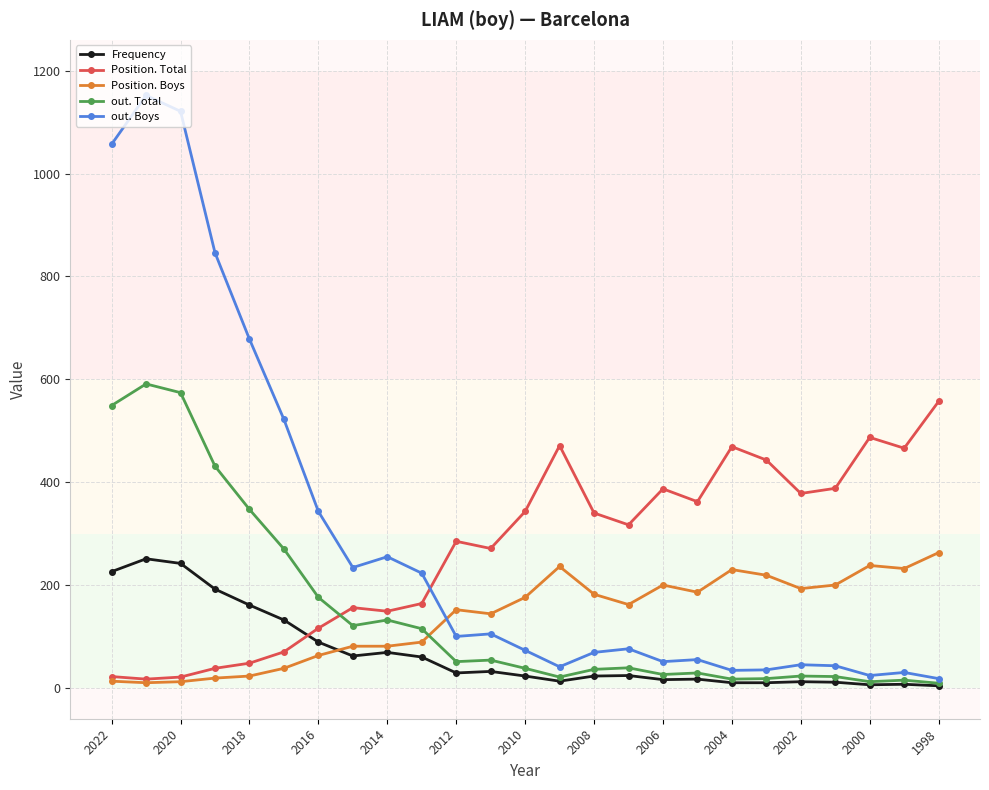

True or false: Frequency has more than 0 points higher than both neighbors.

True